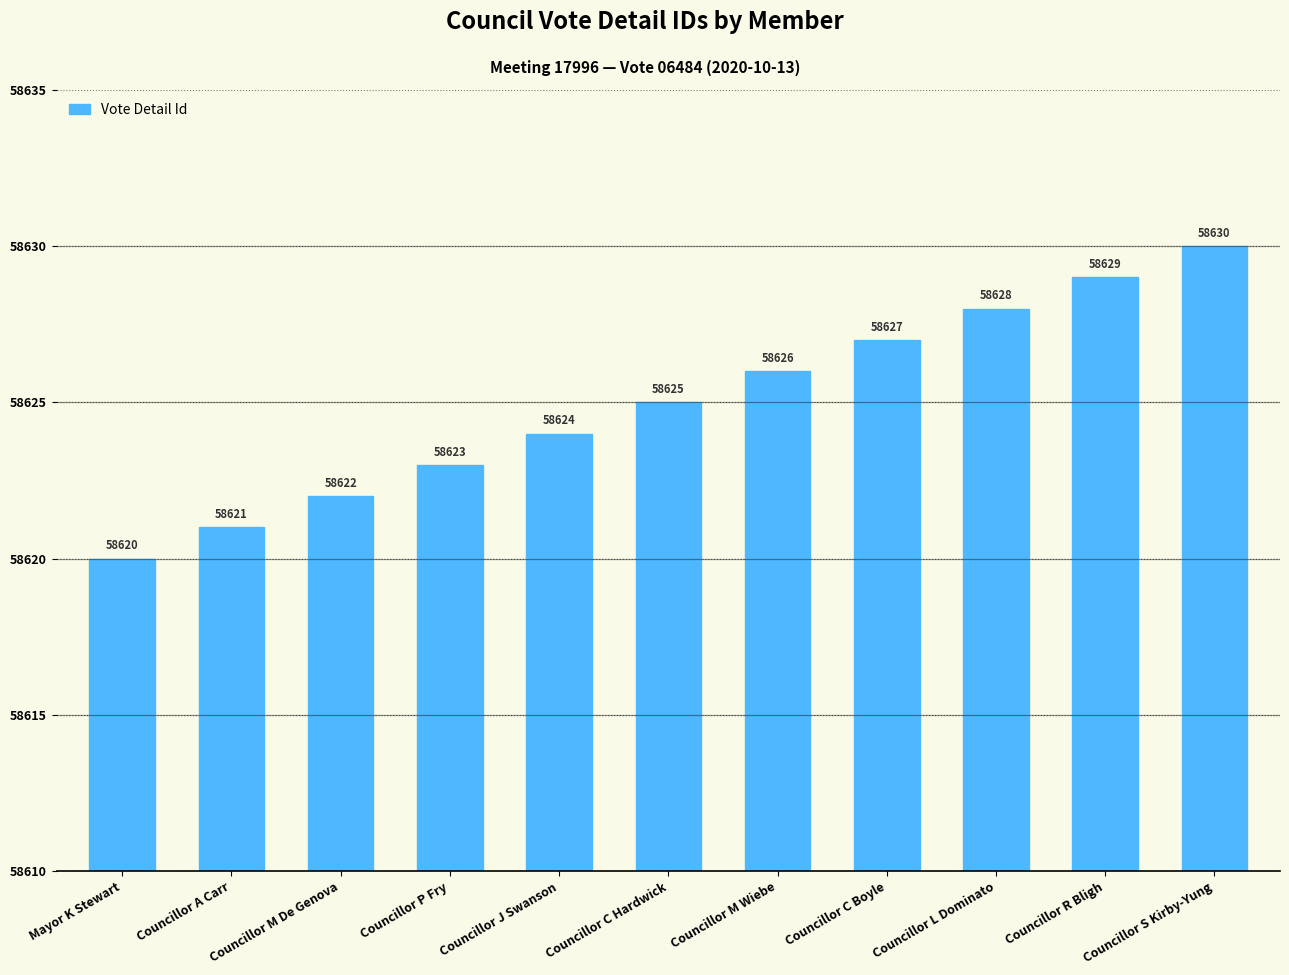

What is the greatest value displayed?

58630